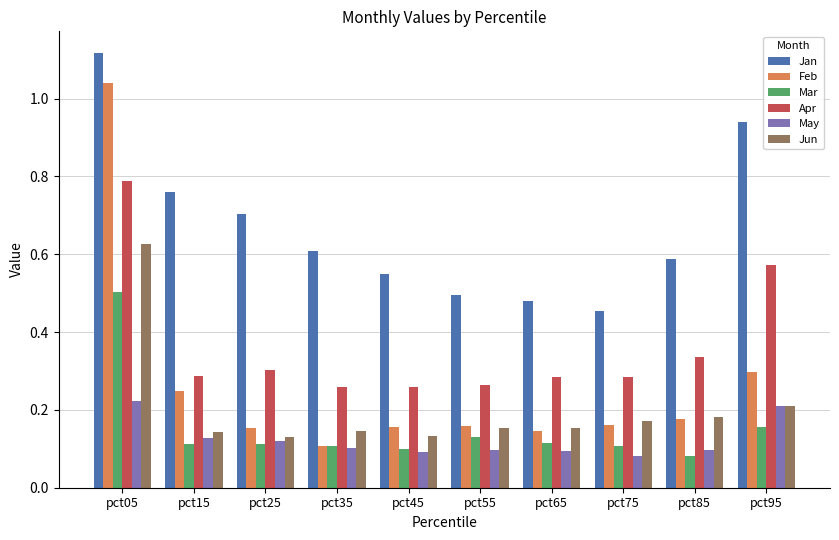

True or false: Jun has a value of 0.1 at pct15.

True